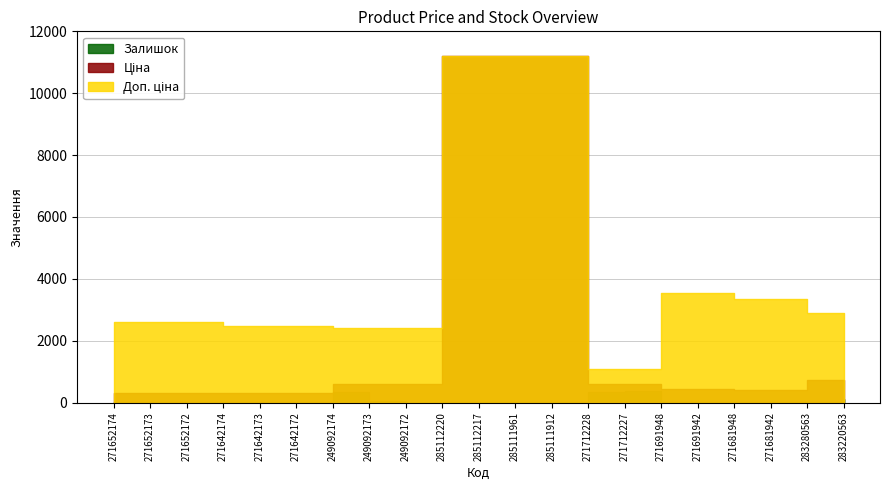

Where does the Залишок series first go above 17?

271652174